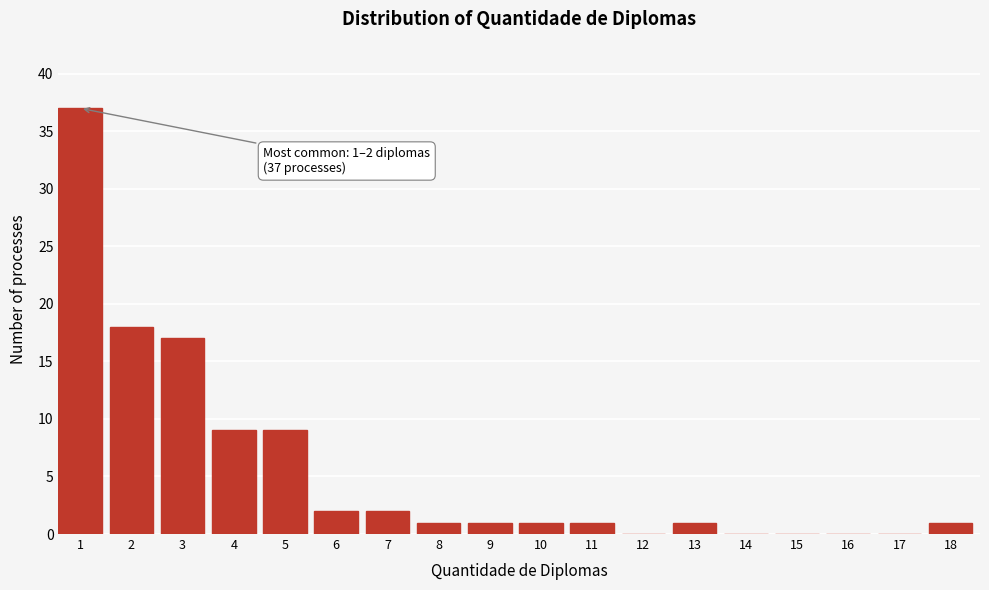

Reading left to right, extract all data points from this chart.

1=37	2=18	3=17	4=9	5=9	6=2	7=2	8=1	9=1	10=1	11=1	12=0	13=1	14=0	15=0	16=0	17=0	18=1